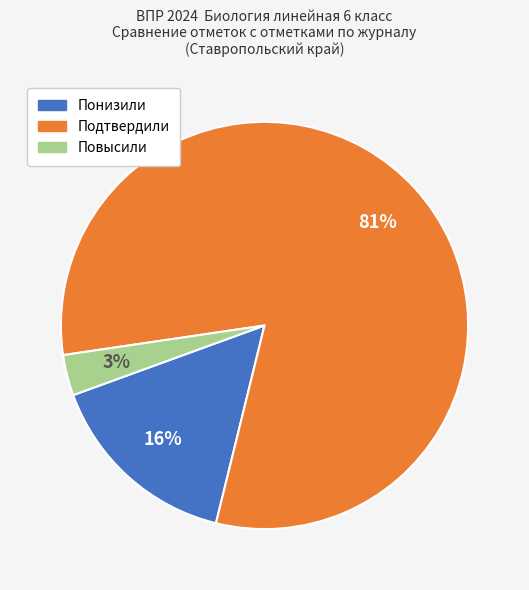

Which category accounts for the majority?

Подтвердили